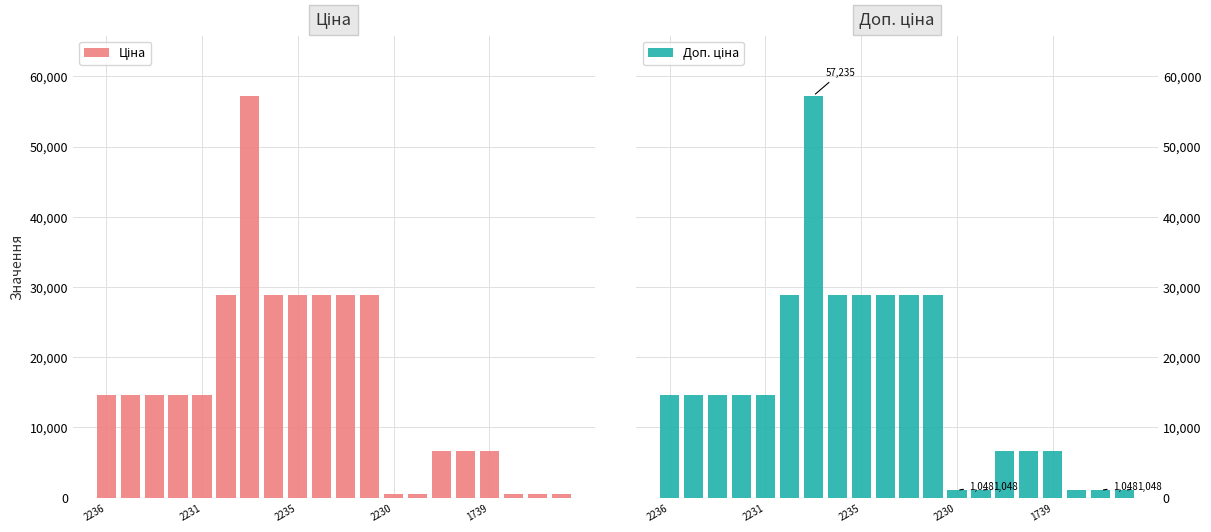

What position from the left is 19?

20